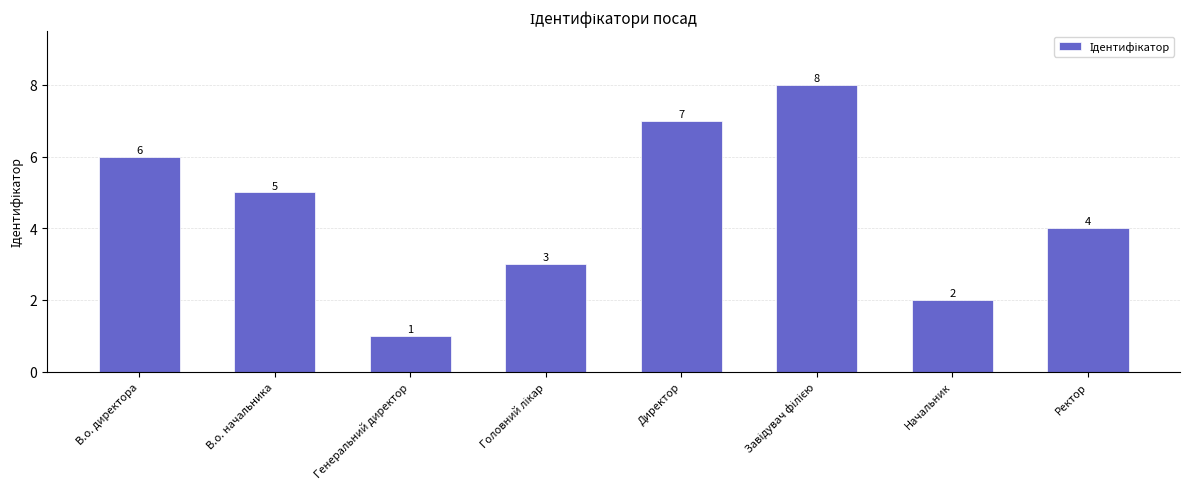

What is the value of the 5th bar from the left?

7